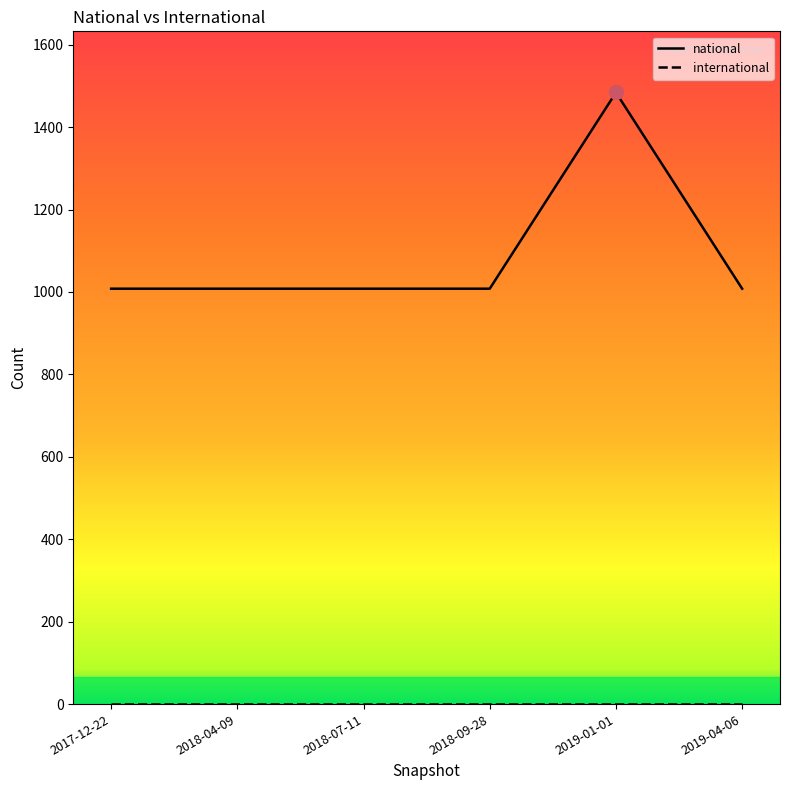

The value of national at 2018-04-09 is 1008. True or false?

True